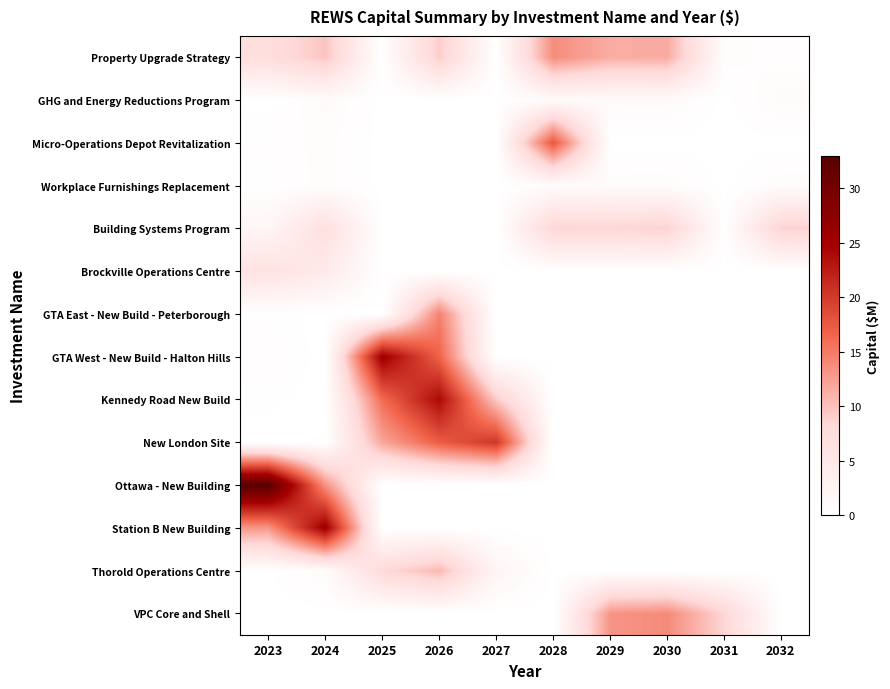

Which category has the lowest value across all series?

2025